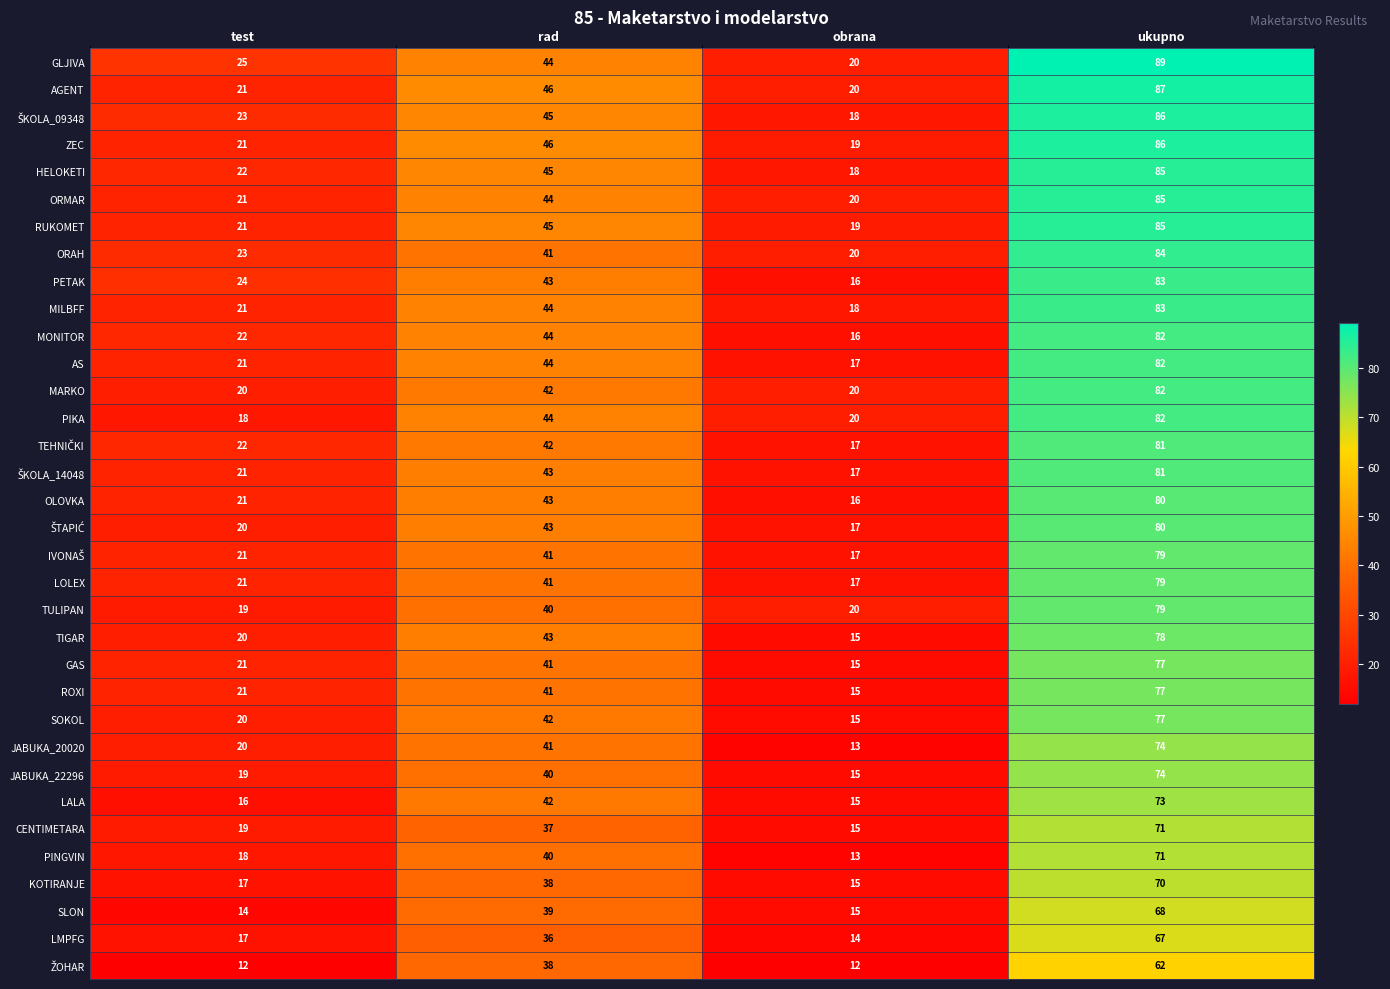

Rank the categories by MILBFF value from lowest to highest.

obrana, test, rad, ukupno